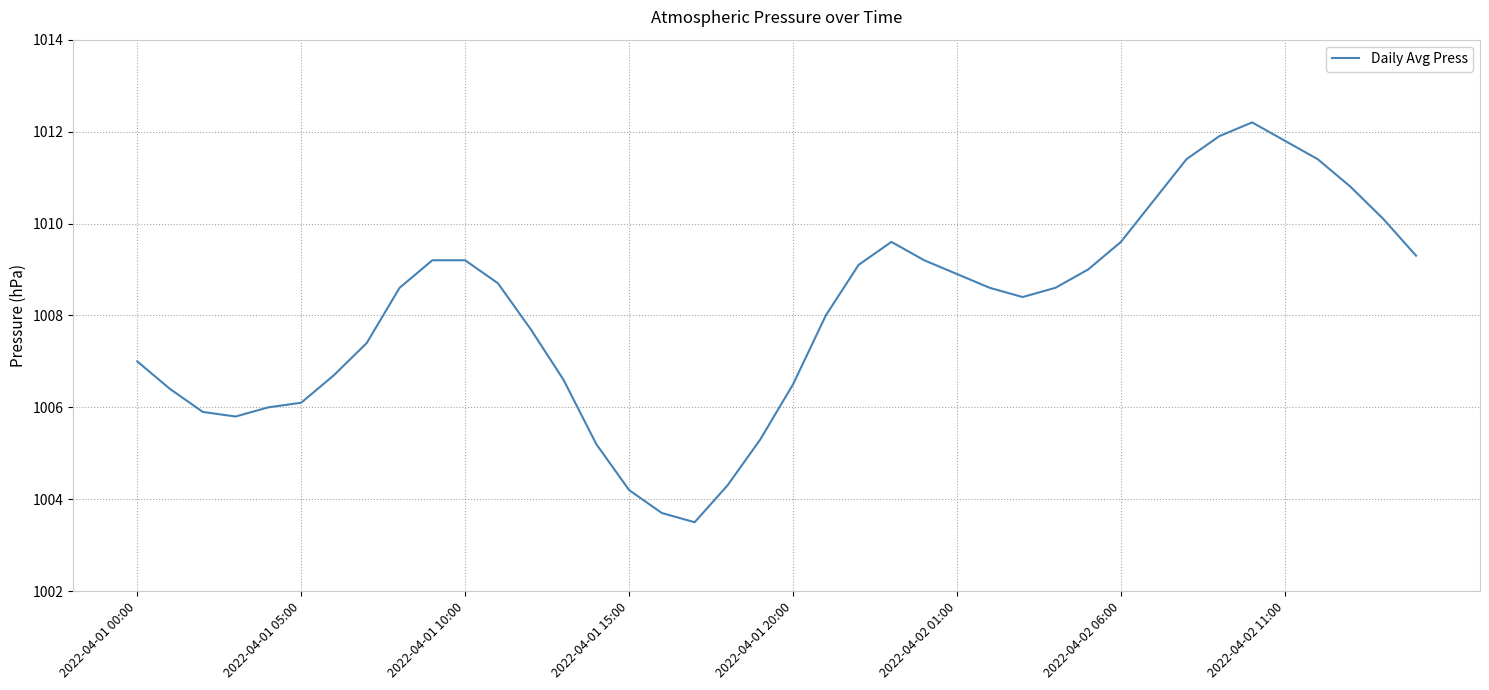

What is the maximum value shown in the chart?

1012.2